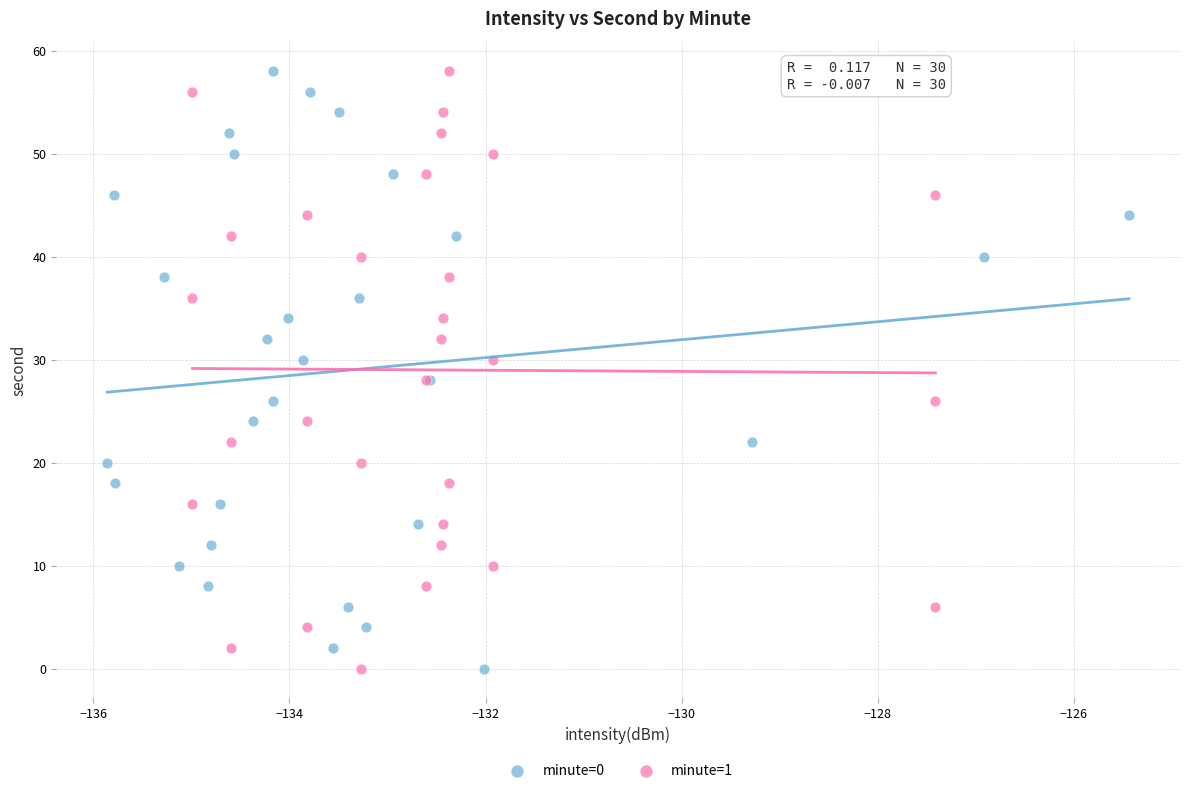

What are all the series names shown in the legend?

minute=0, minute=1